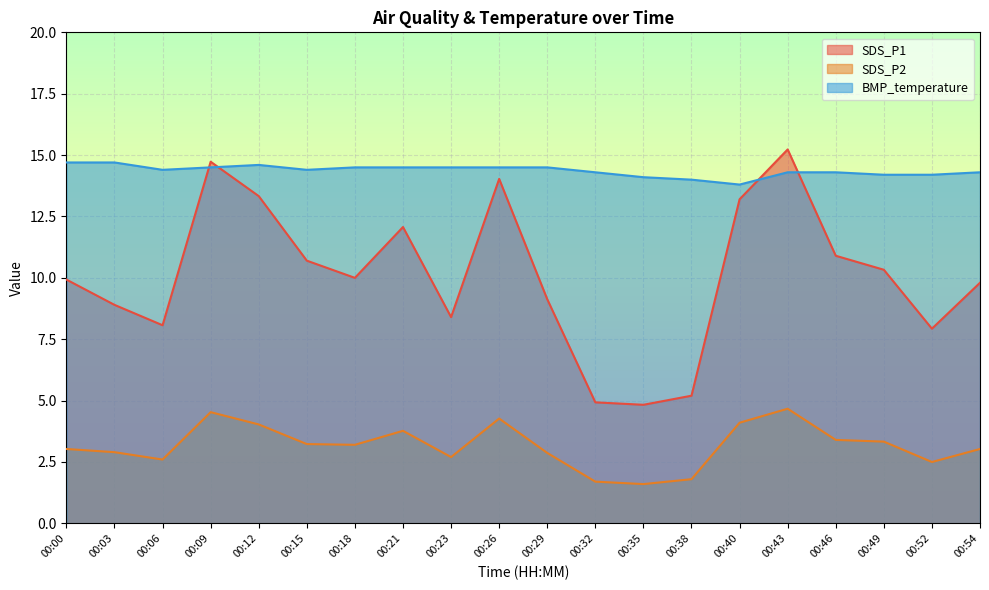

True or false: SDS_P2 has a value of 1.6 at 00:35.

True